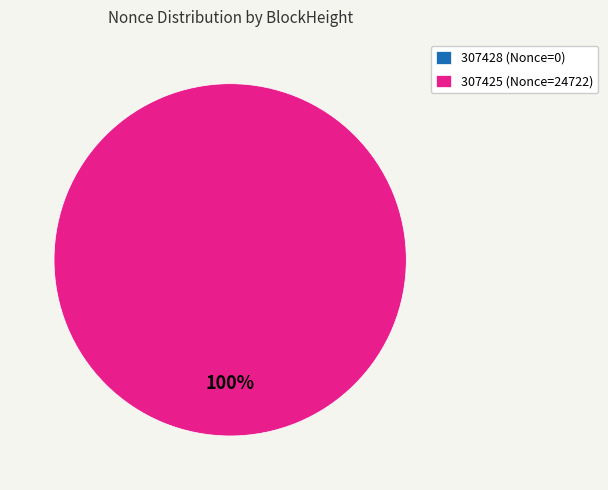

To the nearest percent, what is the combined percentage of 307428 and 307425?

100%